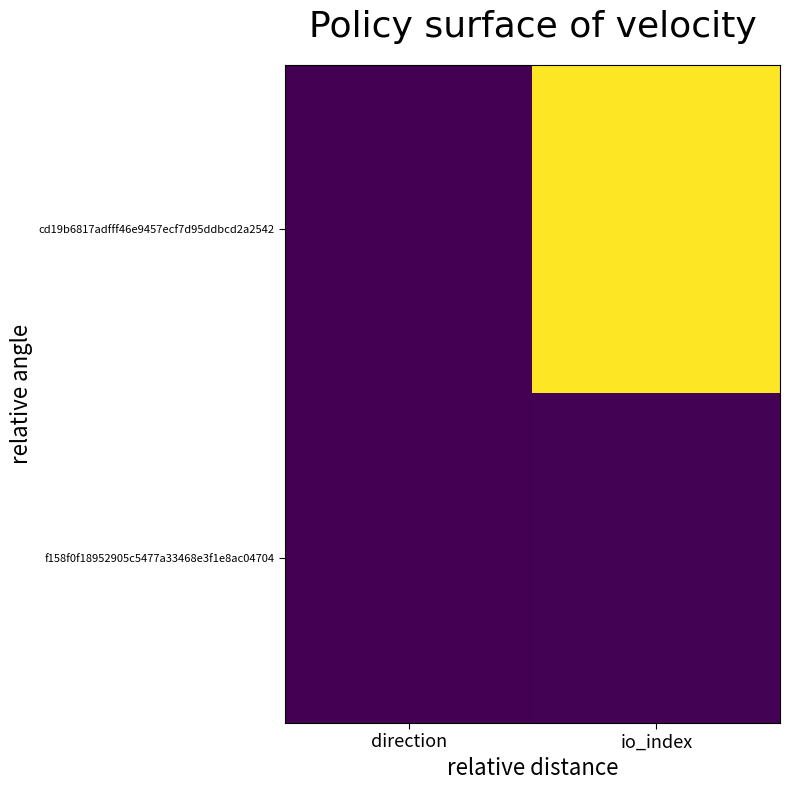

Reading right to left, what are all the values shown in this chart?

cd19b6817adfff46e9457ecf7d95ddbcd2a2542: io_index=596	direction=-1
f158f0f18952905c5477a33468e3f1e8ac04704: io_index=2	direction=1